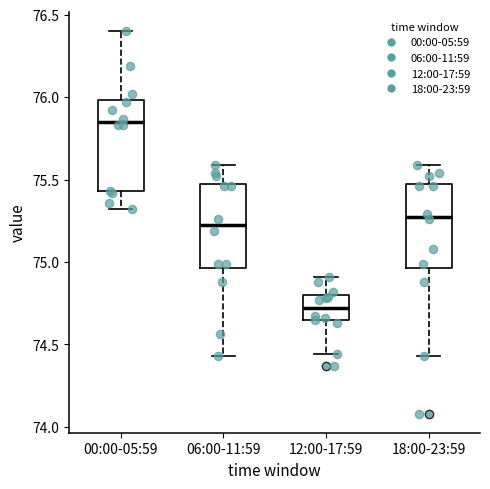

Where does the lower whisker of the box for 00:00-05:59 end on the y-axis? The values are not printed on the chart, so give them approximately, as read against the axis.

75.30